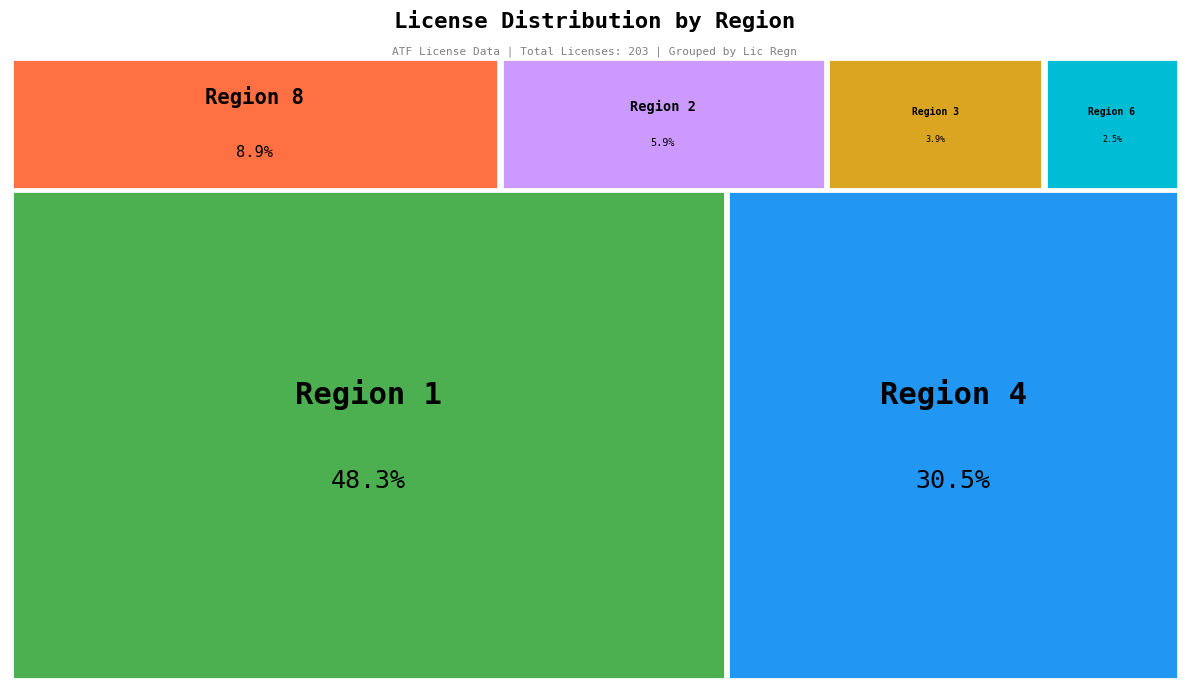

Do 6 and 4 together represent more than half of the pie?

No